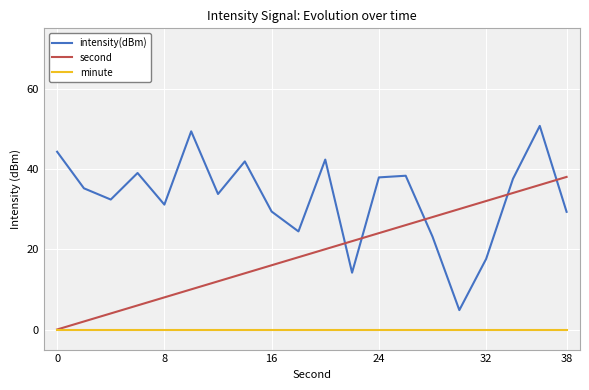

True or false: minute and intensity(dBm) cross at least once.

False